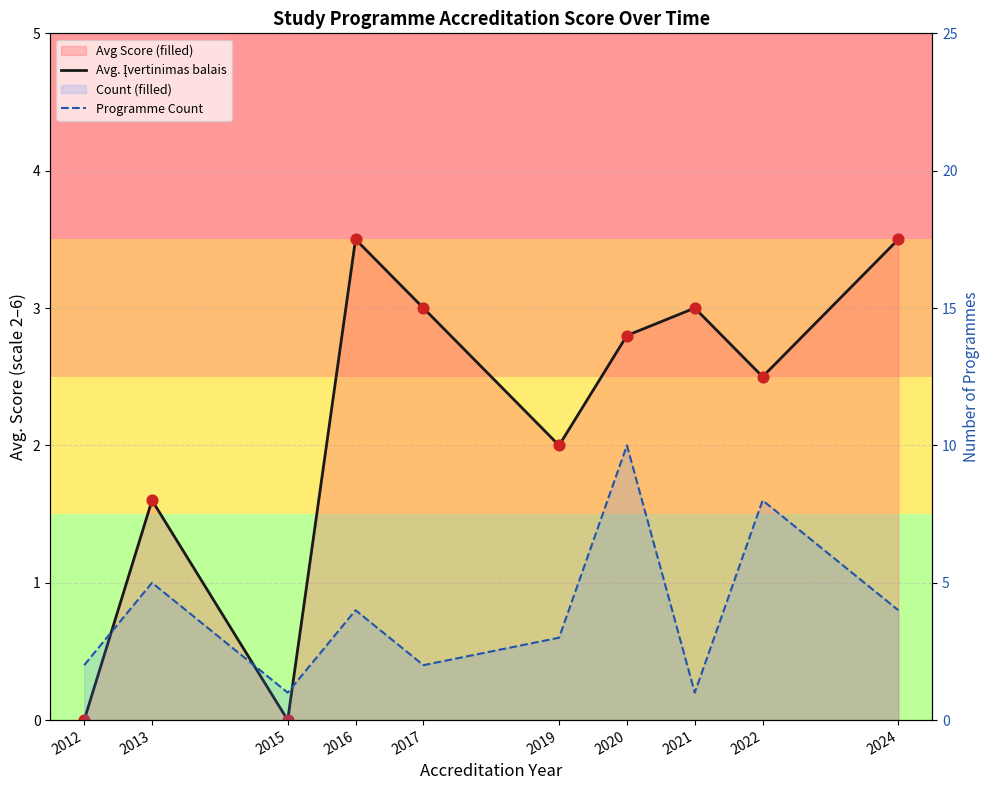

Which series has the largest Y range (max minus min)?

Programme Count